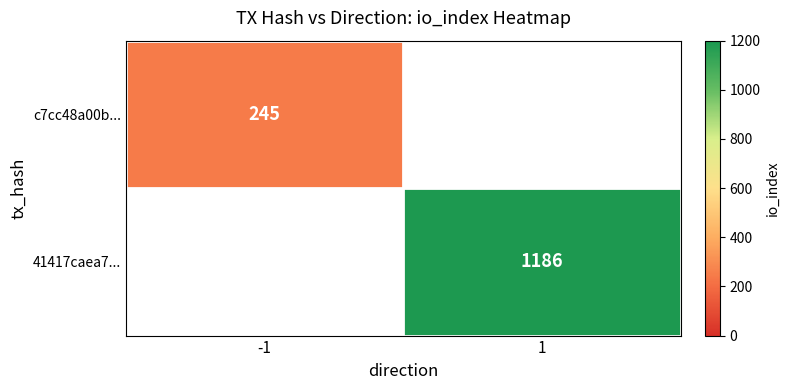

At which category does the chart reach its peak across all series?

1